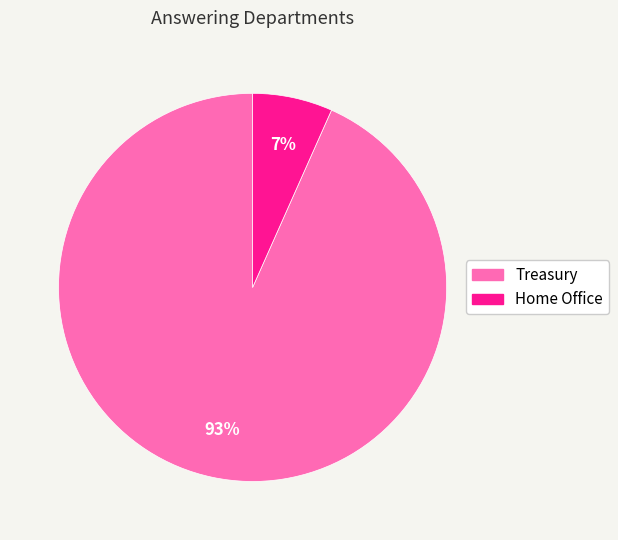

To the nearest percent, what is the average slice percentage?

50%